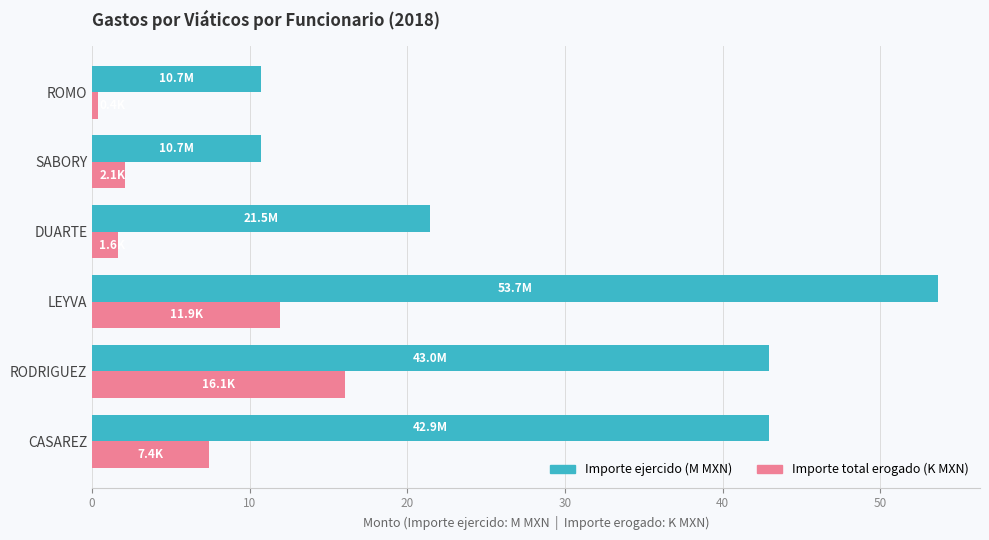

What is the maximum value for Importe ejercido (M MXN)?

53.7